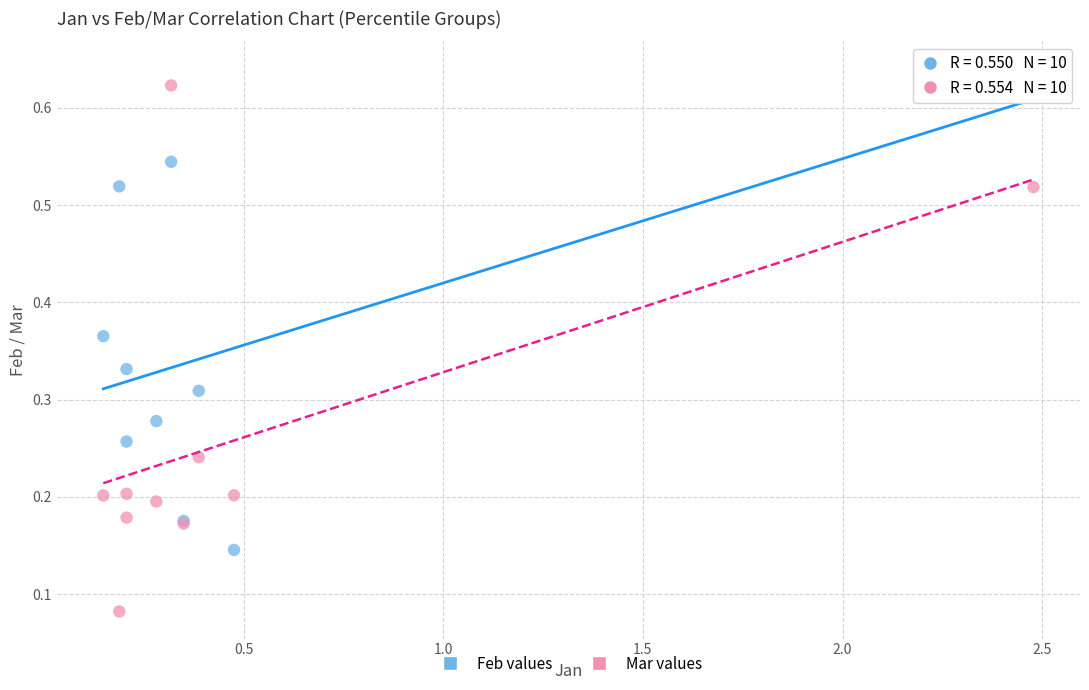

Which series reaches the minimum Y coordinate?

Mar values